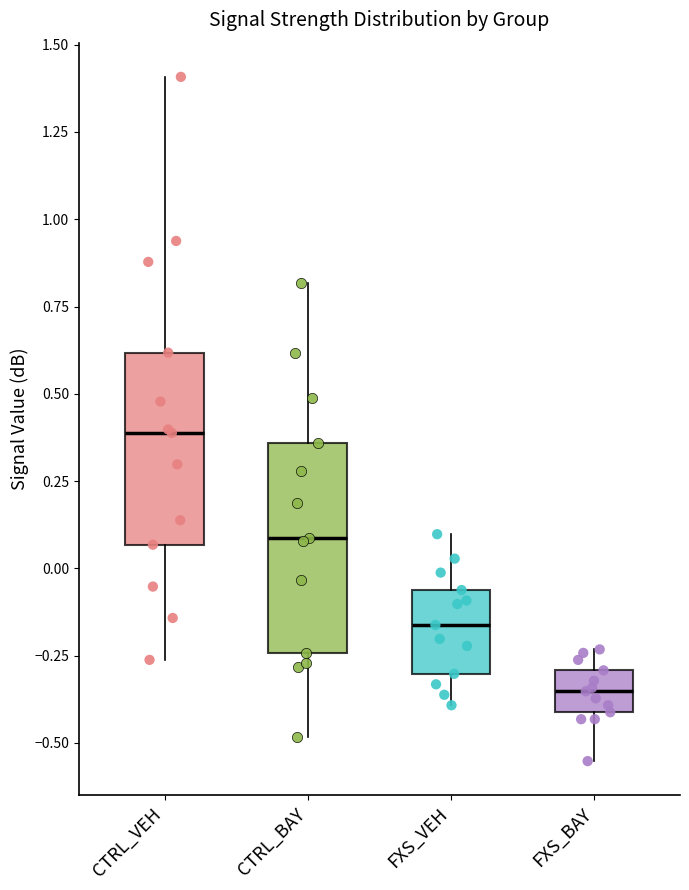

Which box is the tallest, from its lower edge to its upper edge?

CTRL_BAY